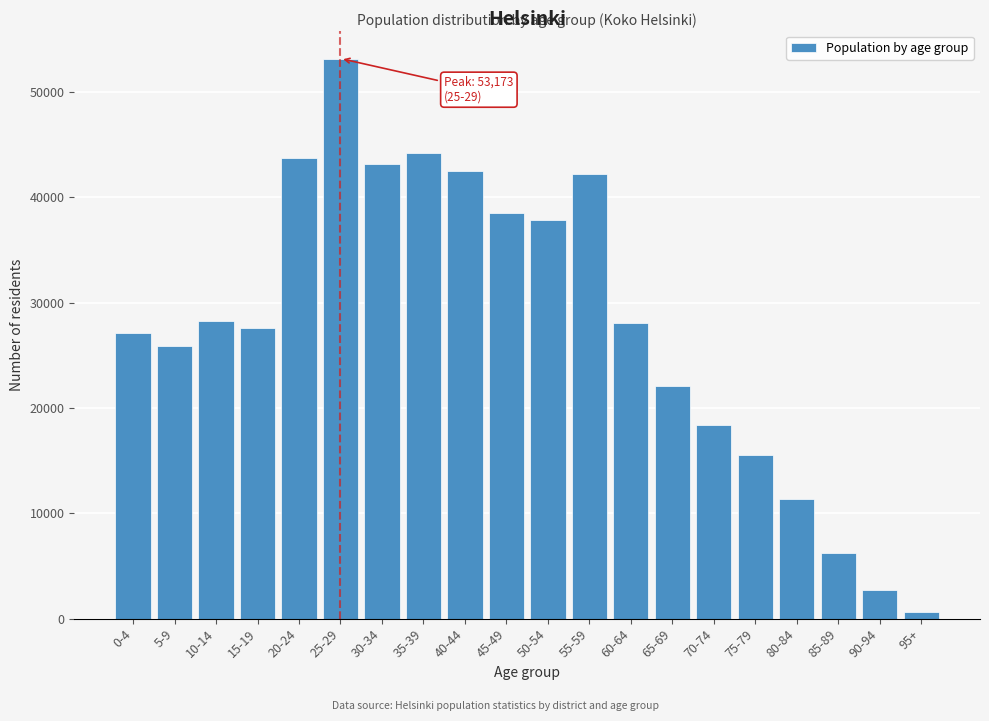

Between 60-64 and 55-59, which is larger?

55-59